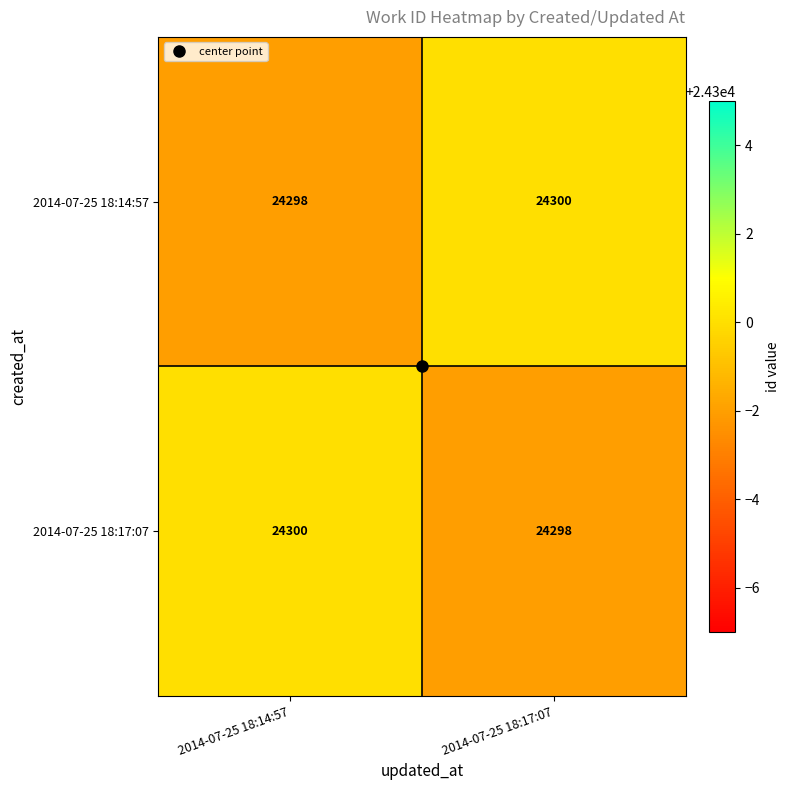

The value of 2014-07-25 18:14:57 at 2014-07-25 18:14:57 is 40223. True or false?

False